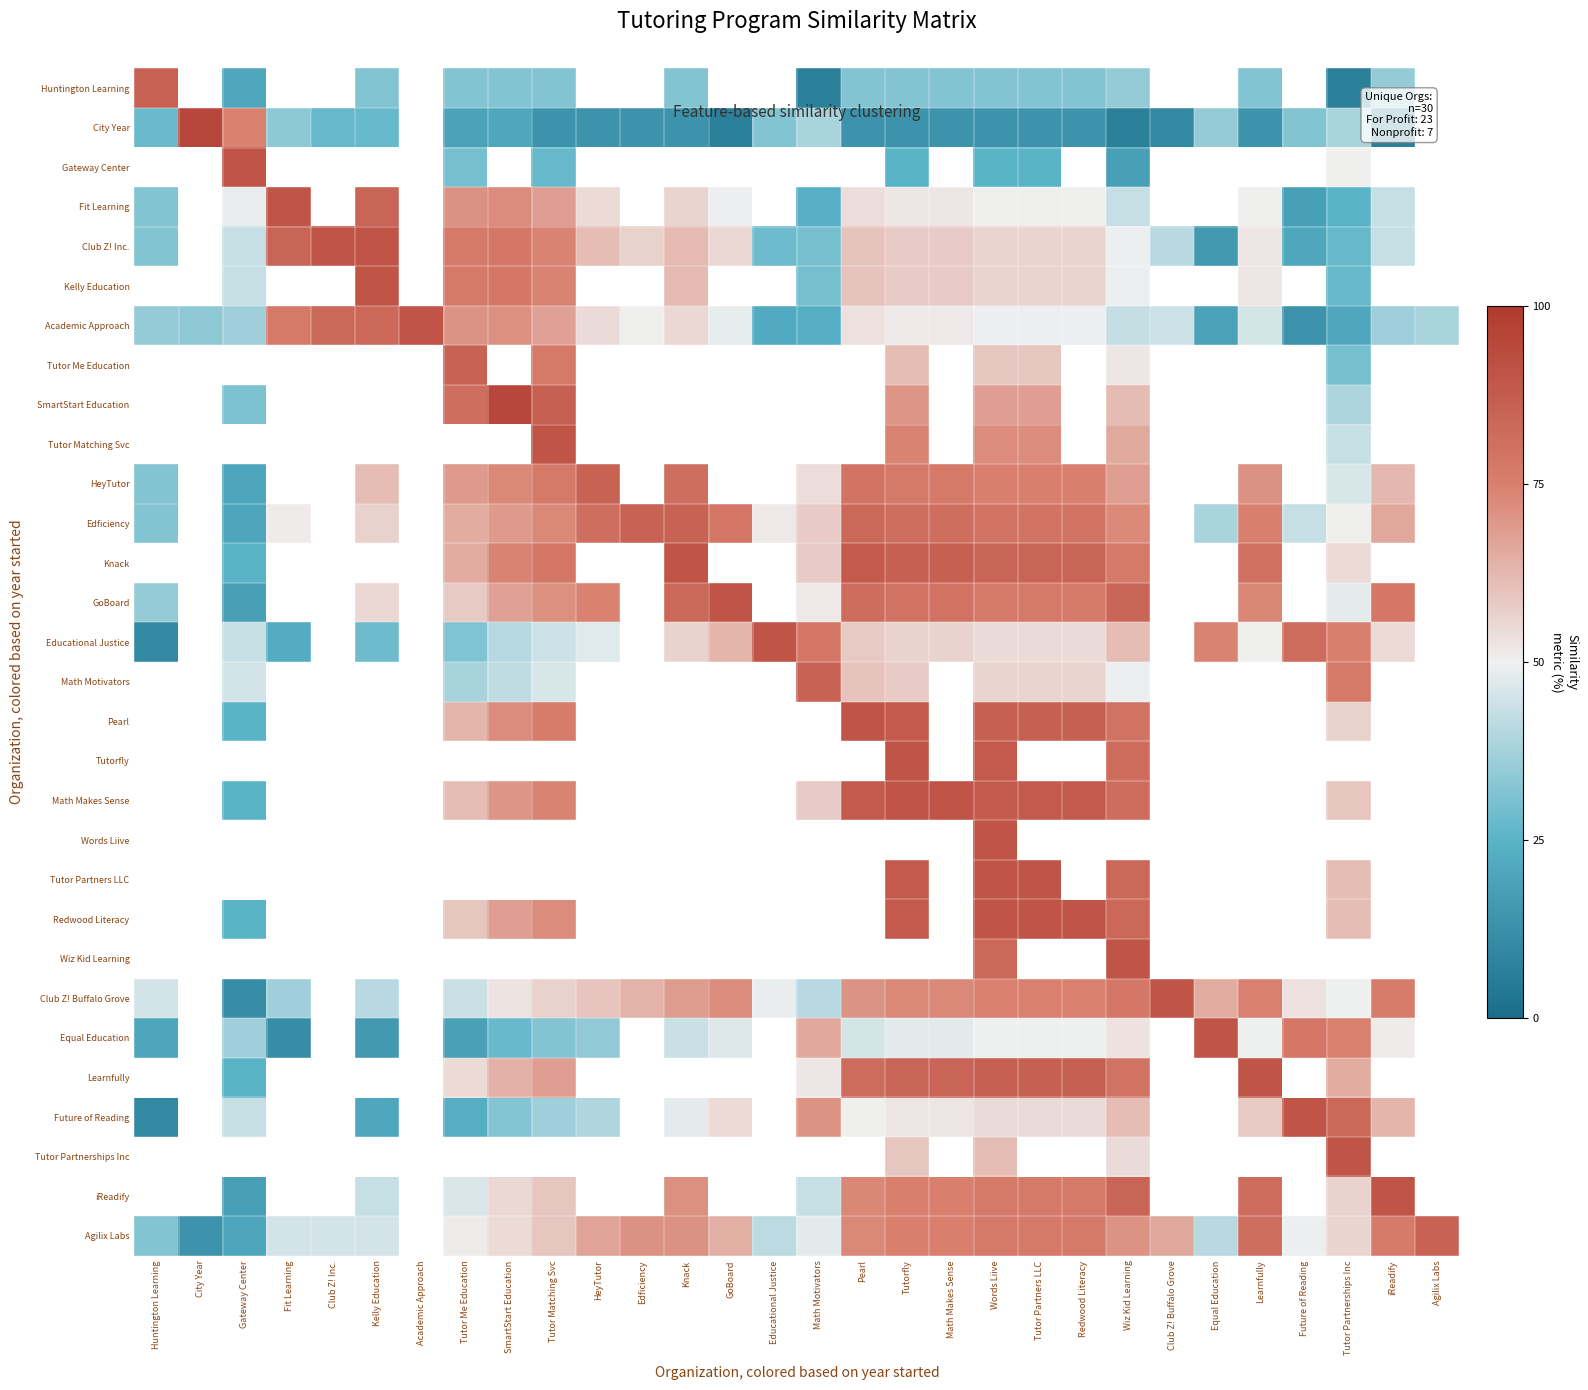

Which has a higher value, Educational Justice or SmartStart Education?

SmartStart Education